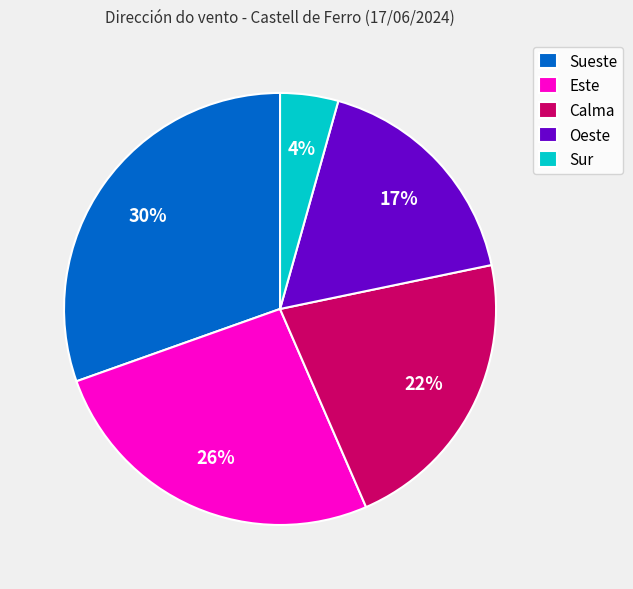

To the nearest percent, what is the average slice percentage?

20%